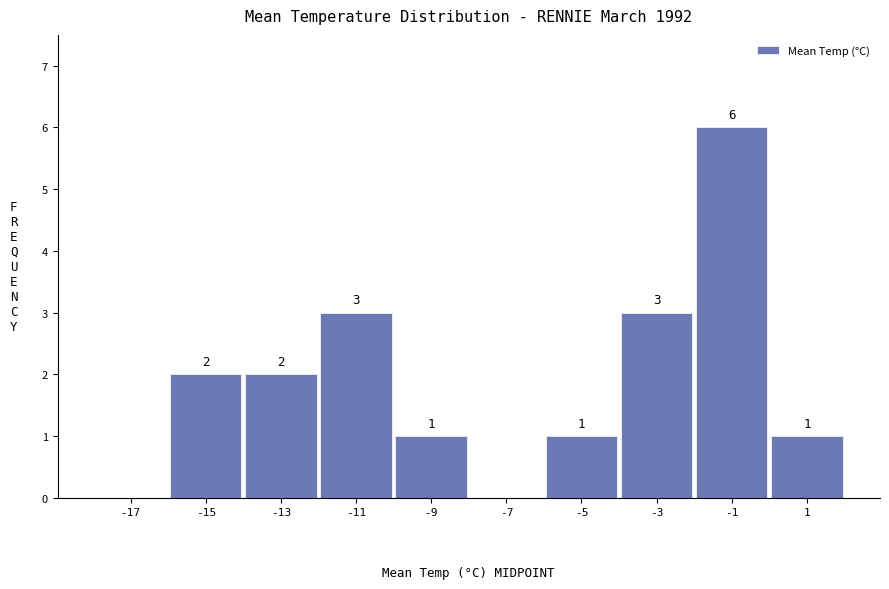

Which range on the x-axis has the tallest bar?

-2 to 0